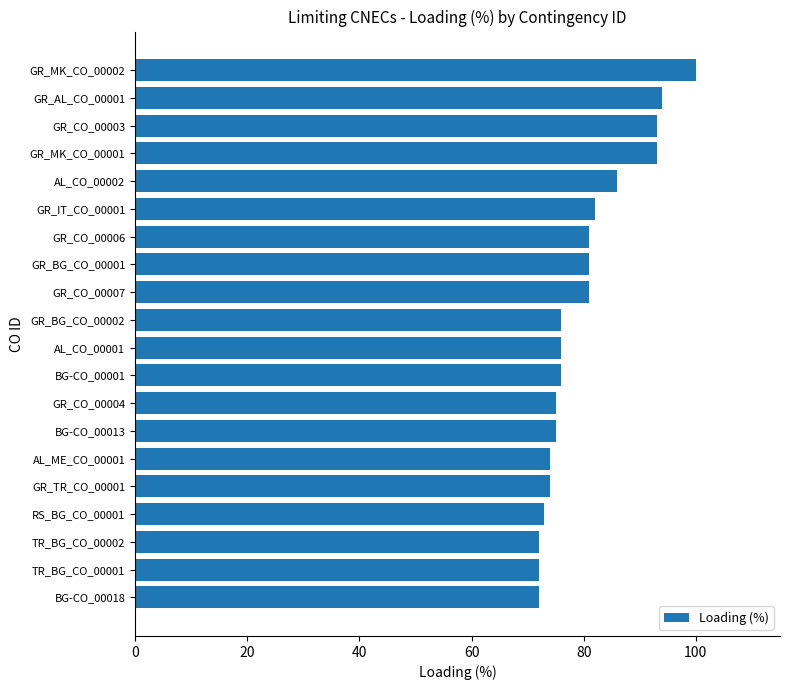

Which has a higher value, AL_ME_CO_00001 or GR_AL_CO_00001?

GR_AL_CO_00001